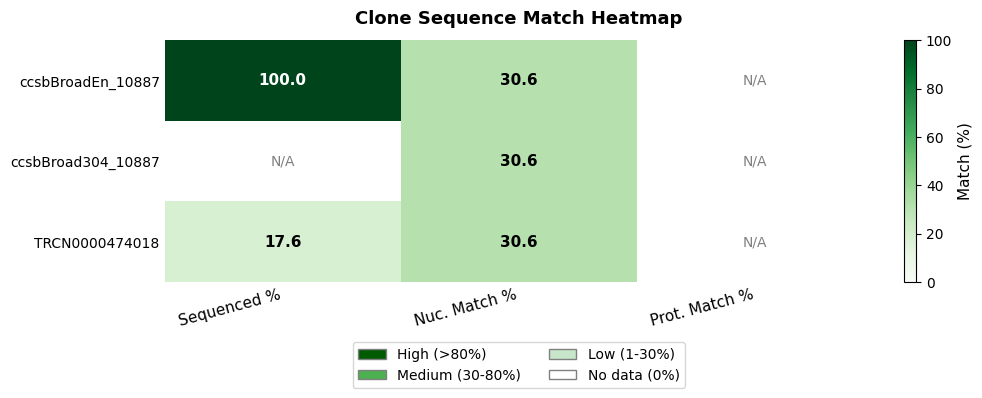

What is the greatest value displayed?

100.0